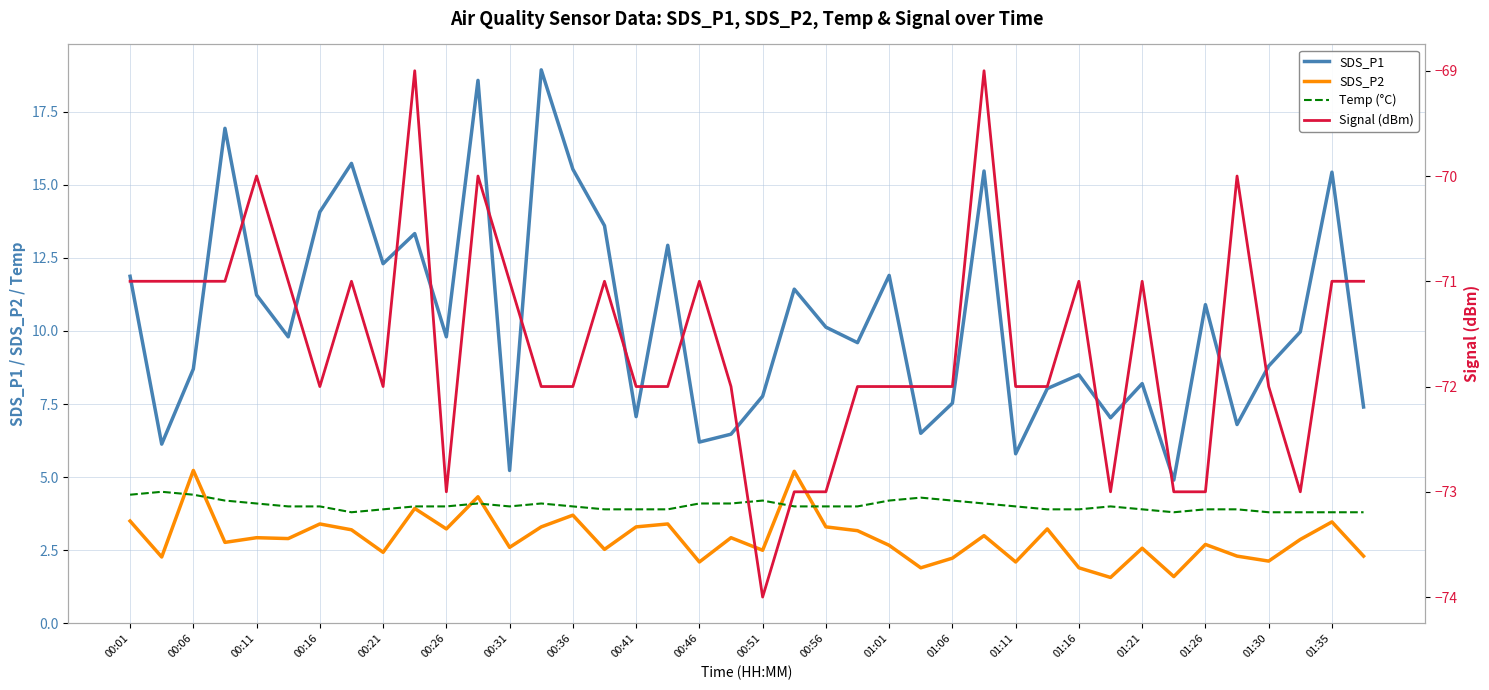

Where is Signal (dBm) nearest to the value -71?

00:01